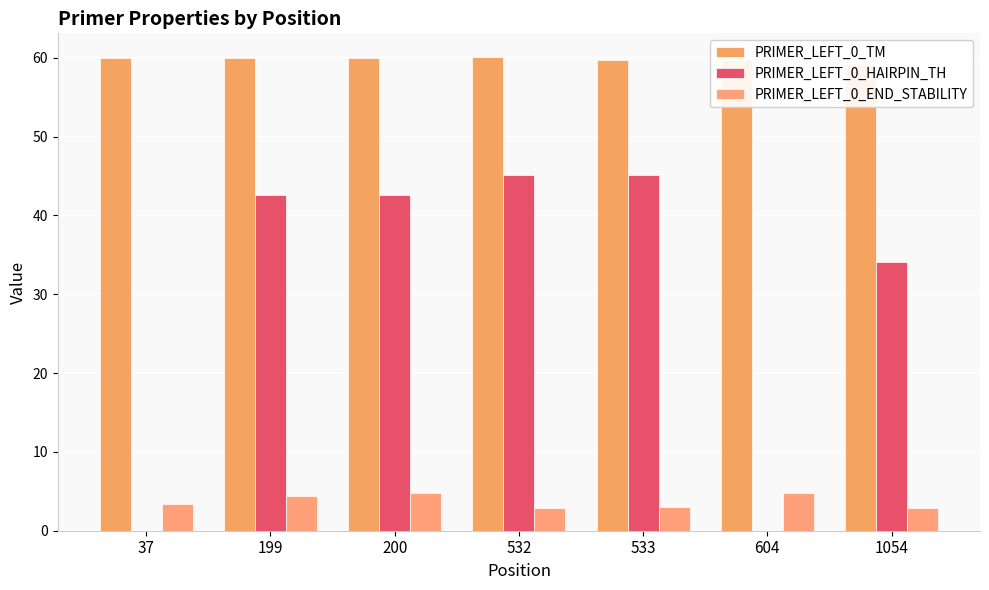

What are all the series names shown in the legend?

PRIMER_LEFT_0_TM, PRIMER_LEFT_0_HAIRPIN_TH, PRIMER_LEFT_0_END_STABILITY